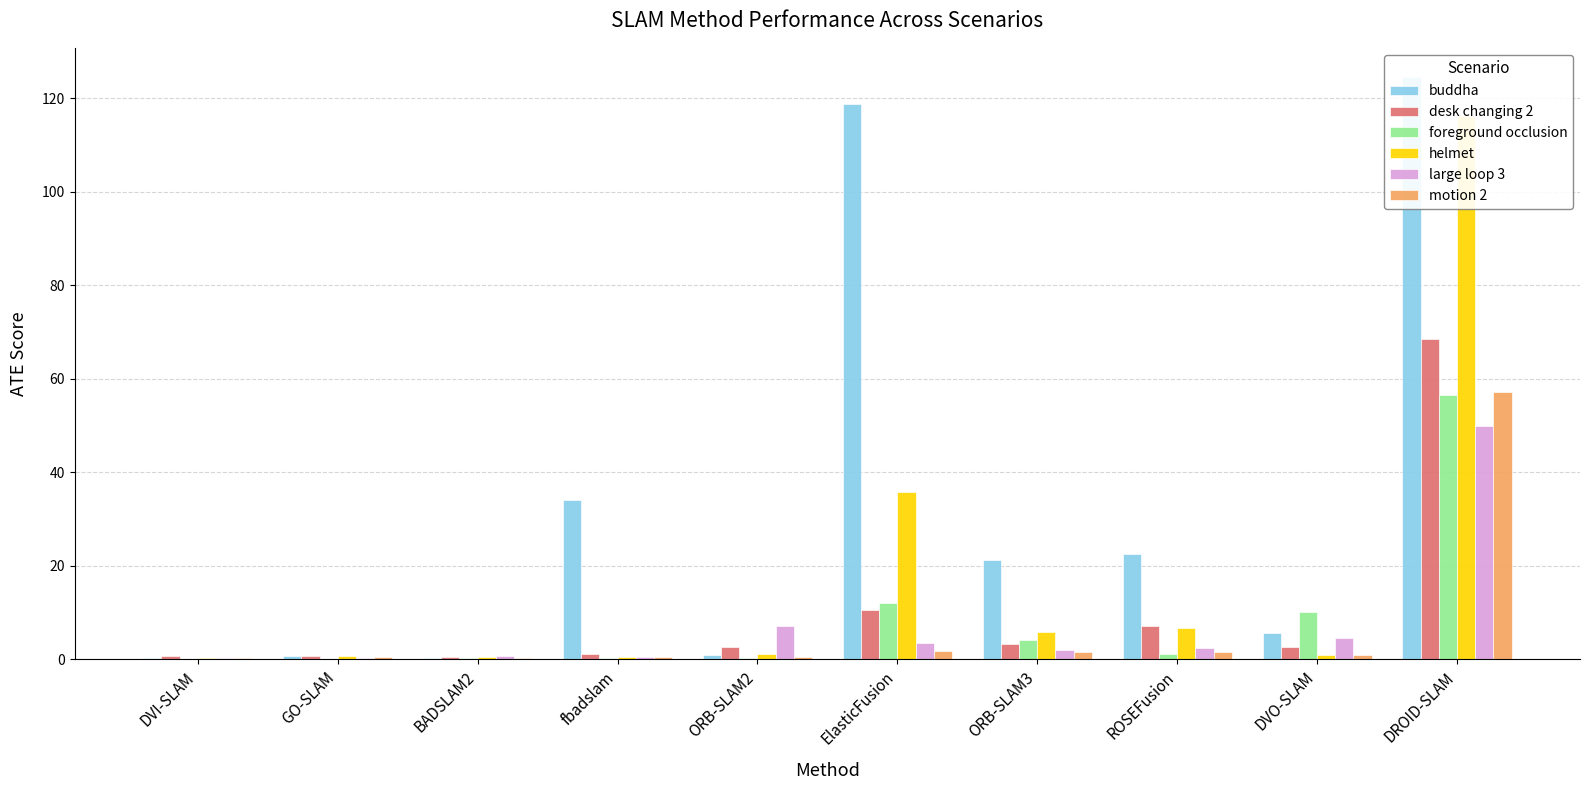

What is the smallest value displayed?

0.1